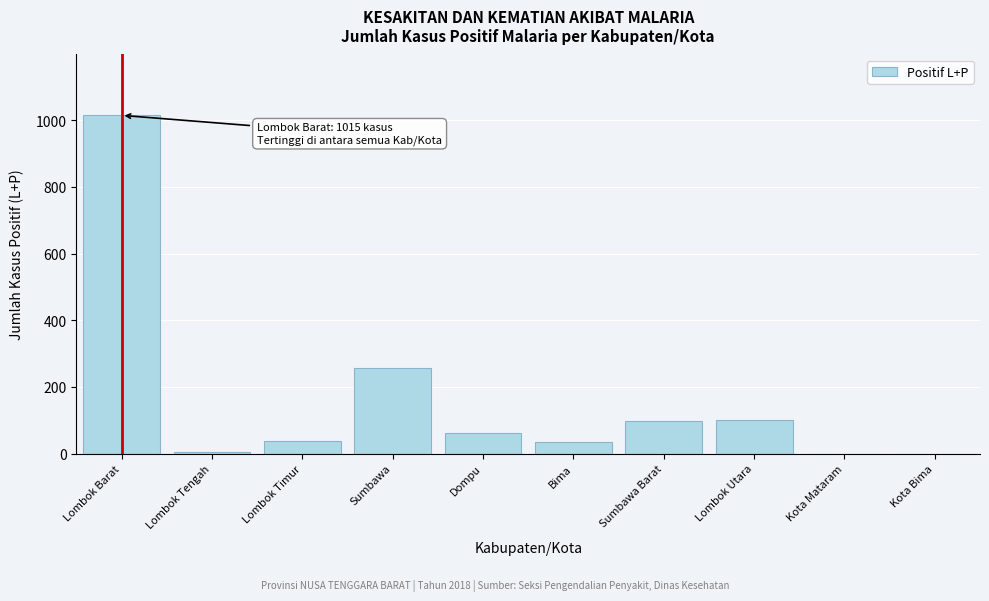

What is the change in value from Lombok Timur to Kota Mataram?

-38